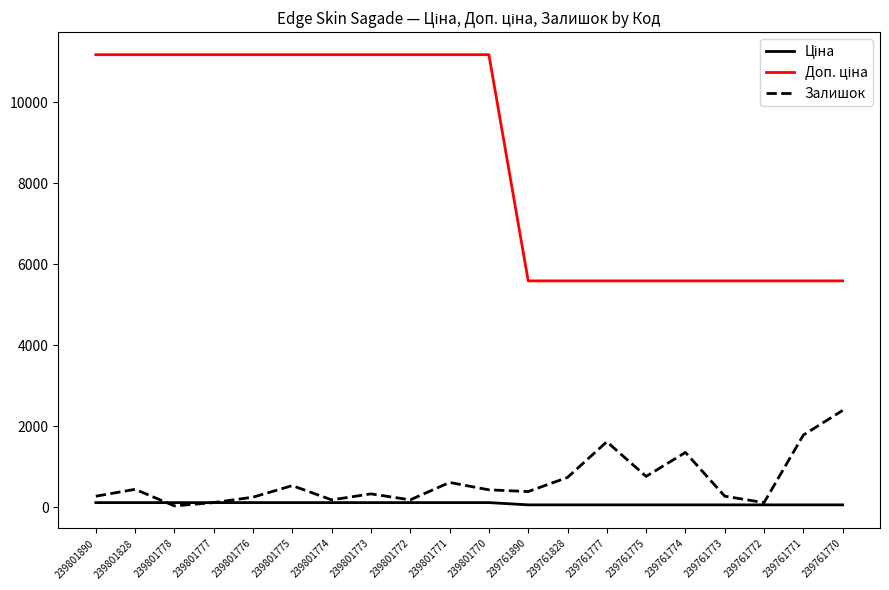

The Залишок series shows 270.0 at 239761773. True or false?

True